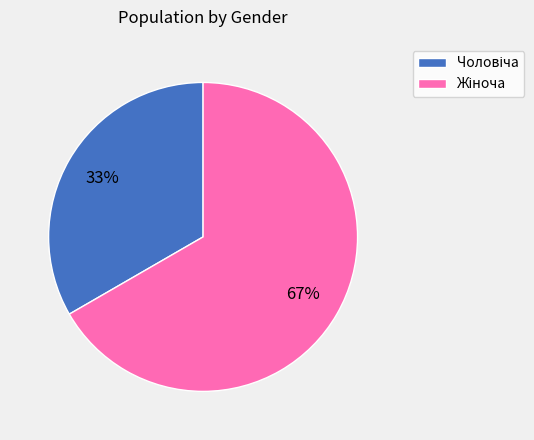

To the nearest percent, what is the average slice percentage?

50%